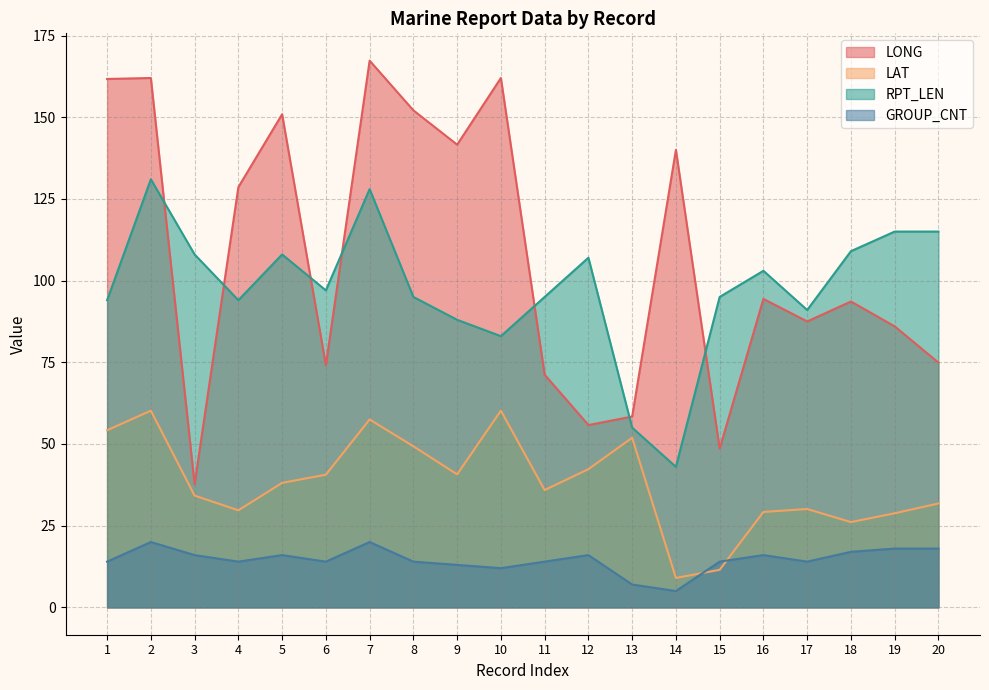

True or false: GROUP_CNT has a value of 14.0 at 8.

True